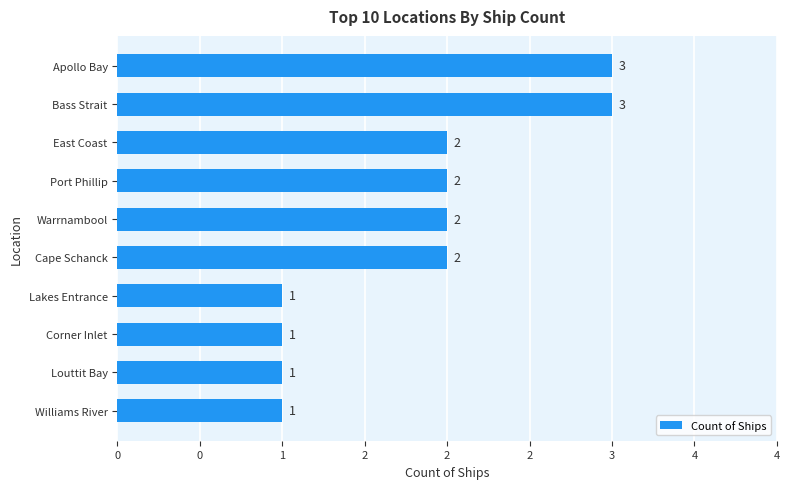

Are the bars horizontal?

Yes